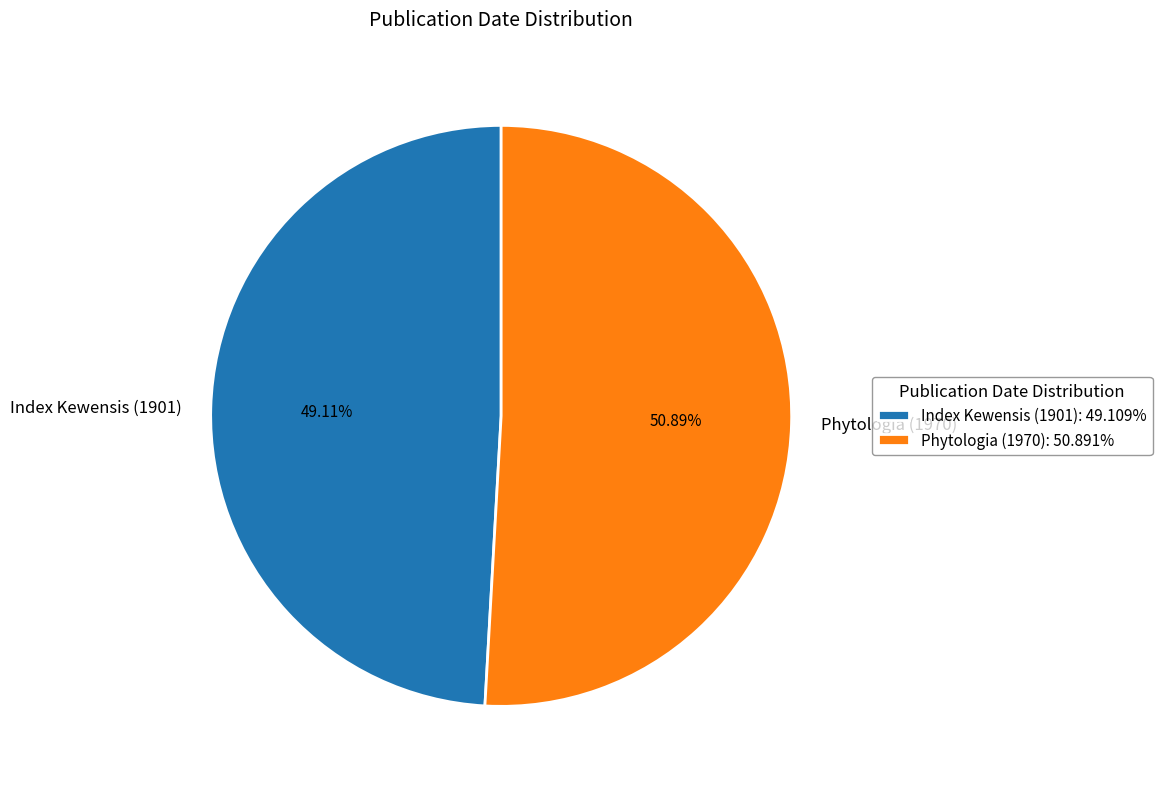

The Phytologia (1970) slice represents 41% of the pie. True or false?

False